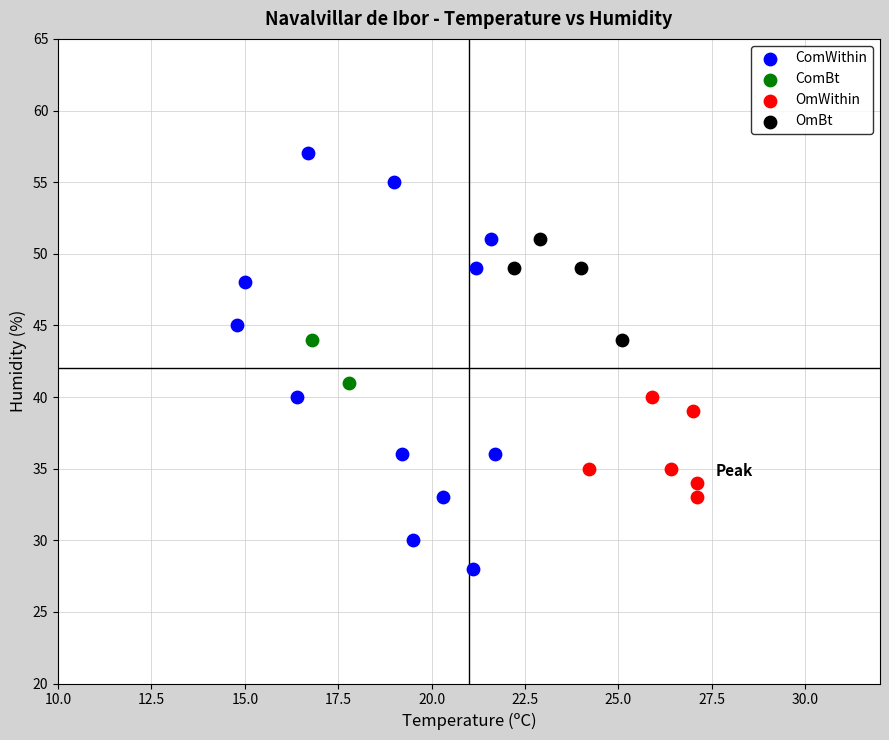

Which series contains the highest Y value?

ComWithin